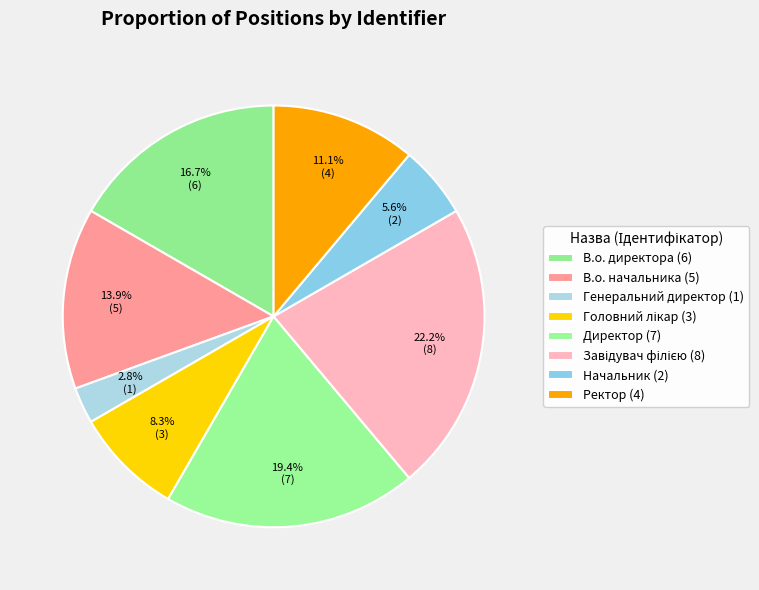

Is the sum of В.о. директора and Головний лікар greater than half?

No